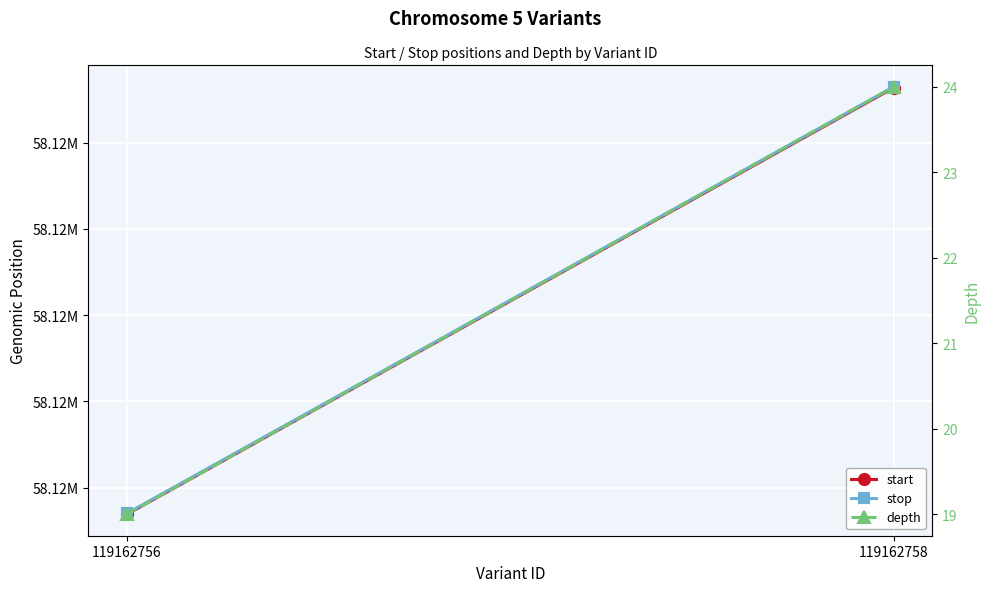

Reading left to right, what are all the values shown in this chart?

start: 119162756=58122969	119162758=58123464
stop: 119162756=58122970	119162758=58123465
depth: 119162756=19	119162758=24